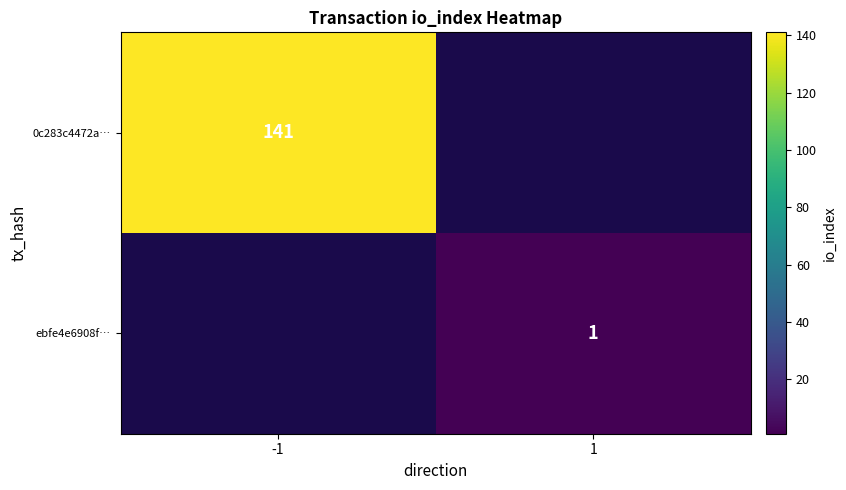

Is it true that ebfe4e6908f… equals 0 at 1?

False